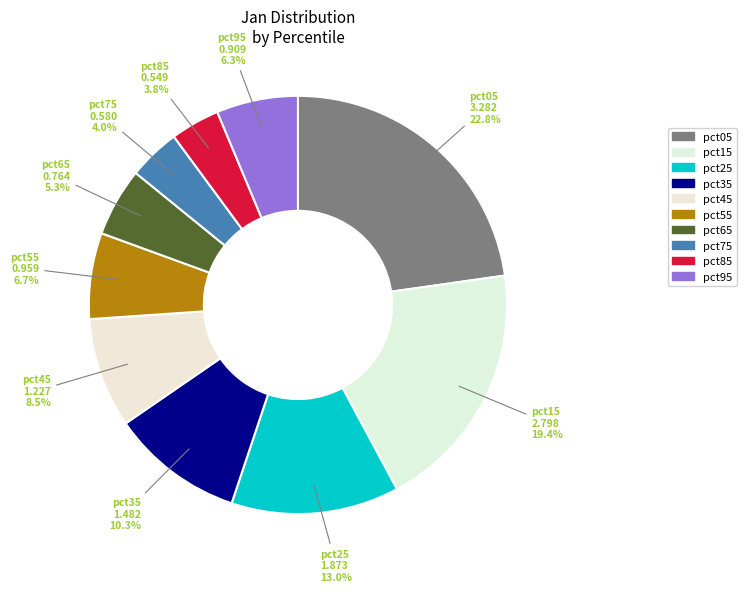

How many slices are in this pie chart?

10